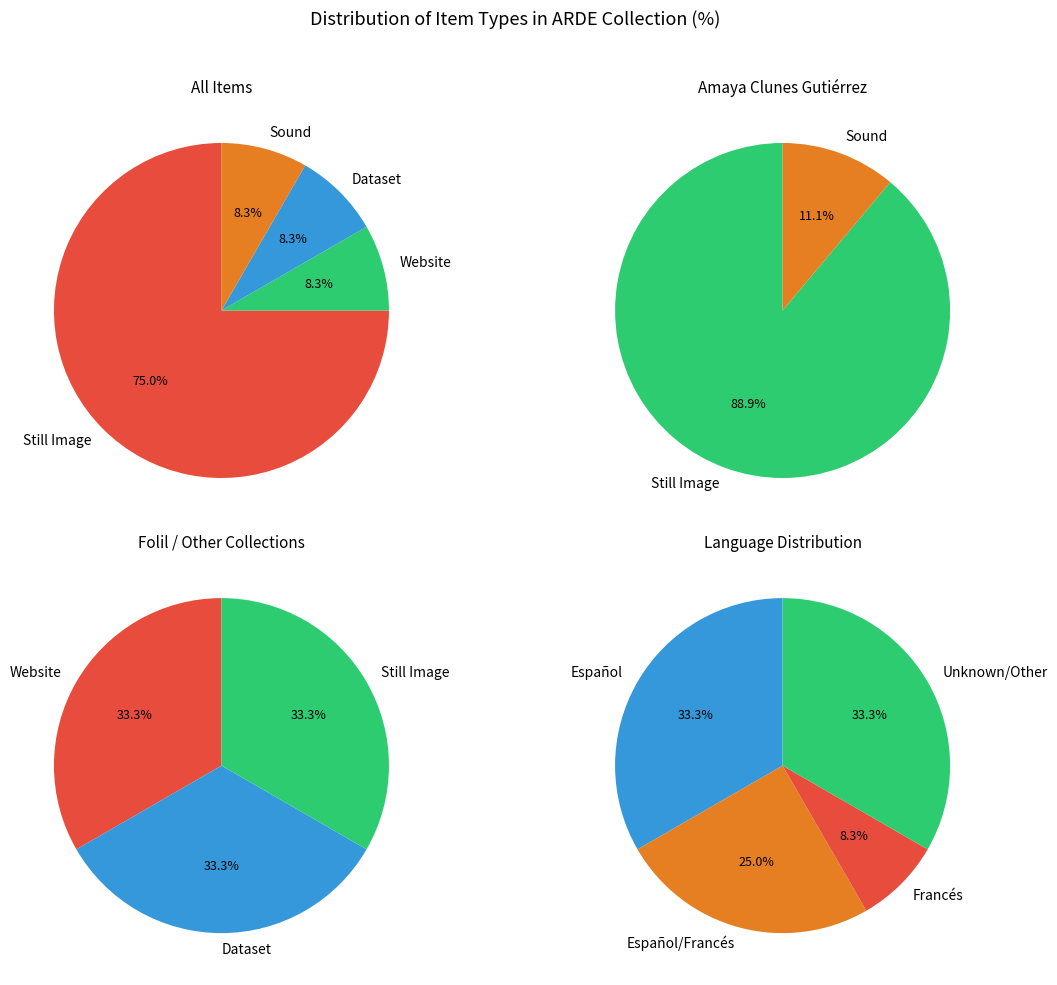

To the nearest percent, what is the average slice percentage?

25%